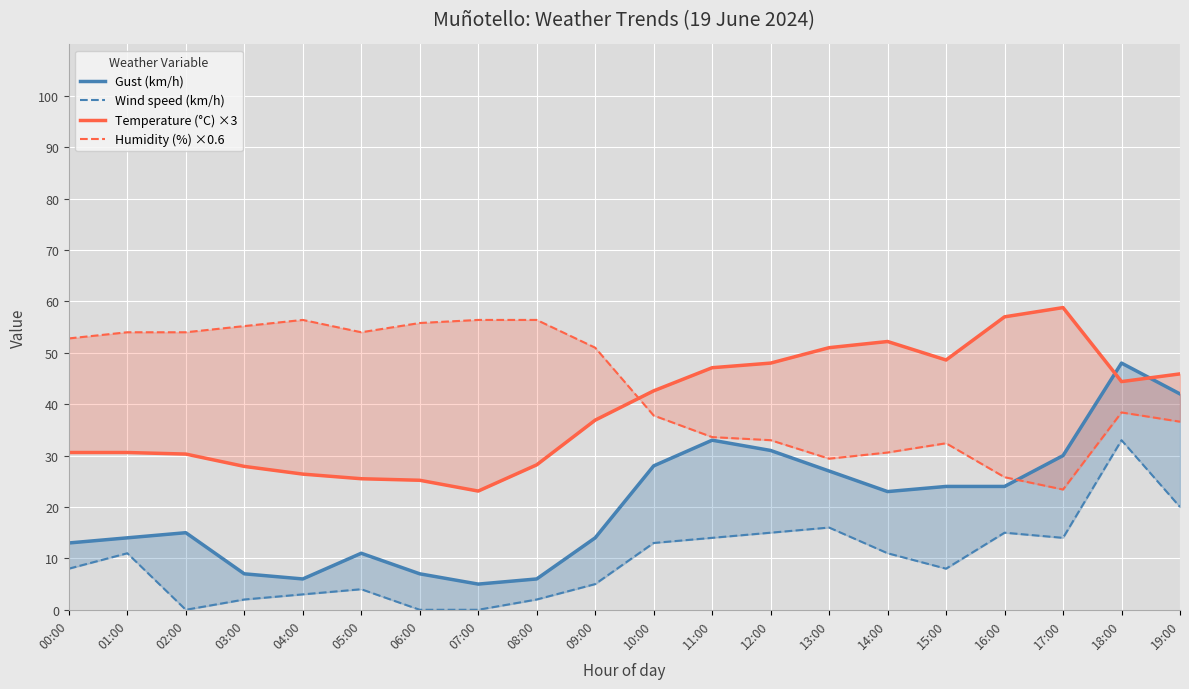

What is the total value across all series at 05:00?

94.5